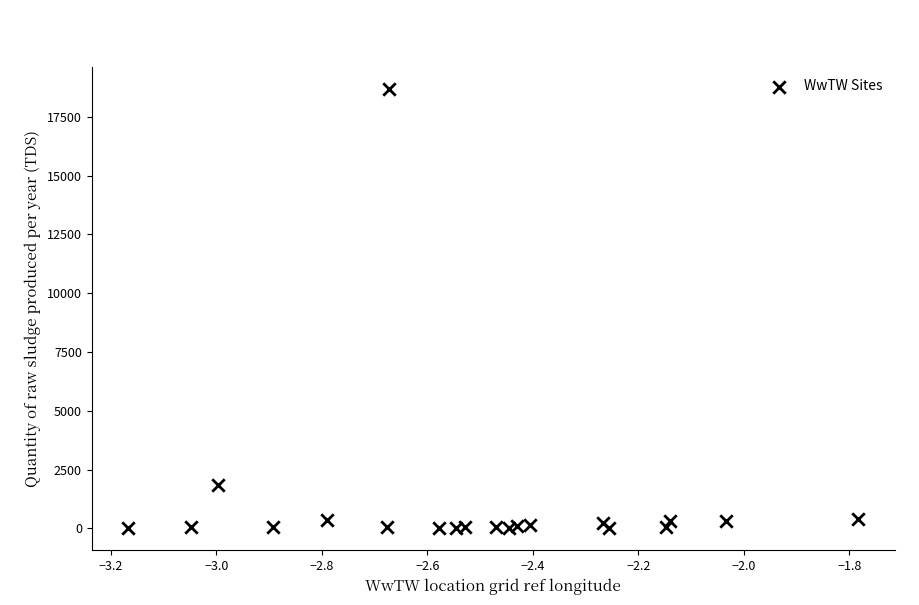

What Y value in the scatter plot is closest to 9343?

1835.2